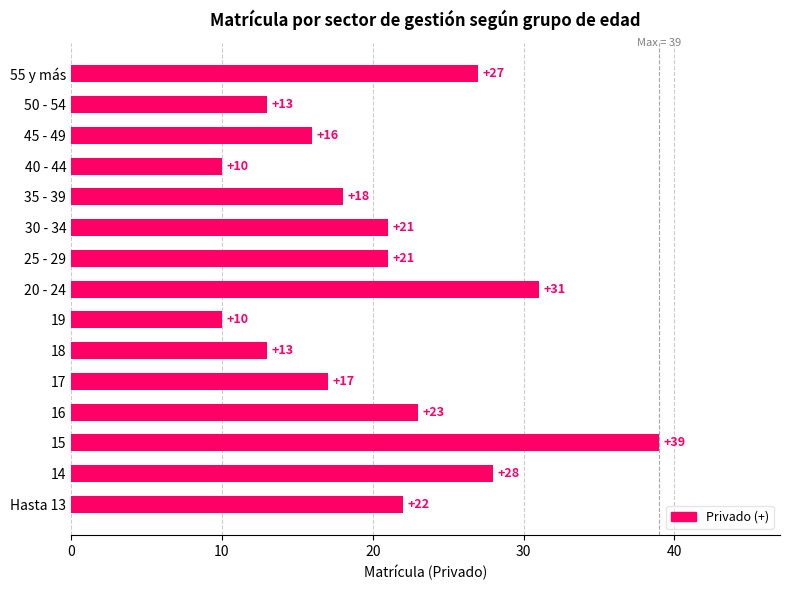

Does the chart contain stacked bars?

No